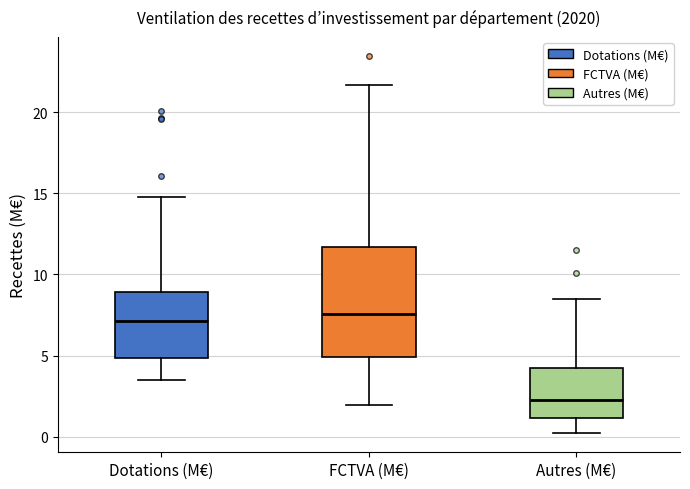

Reading left to right, transcribe this box plot: for each box, give where its median line is, the range the box spans, and where its two whiskers end, as read against the y-axis. The values are not printed on the chart, so give them approximately, as read against the axis.

Dotations (M€): median 7.0, box 5.0 to 9.0, whiskers 3.5 to 15.0
FCTVA (M€): median 7.5, box 5.0 to 11.5, whiskers 2.0 to 21.5
Autres (M€): median 2.5, box 1.0 to 4.0, whiskers 0.0 to 8.5